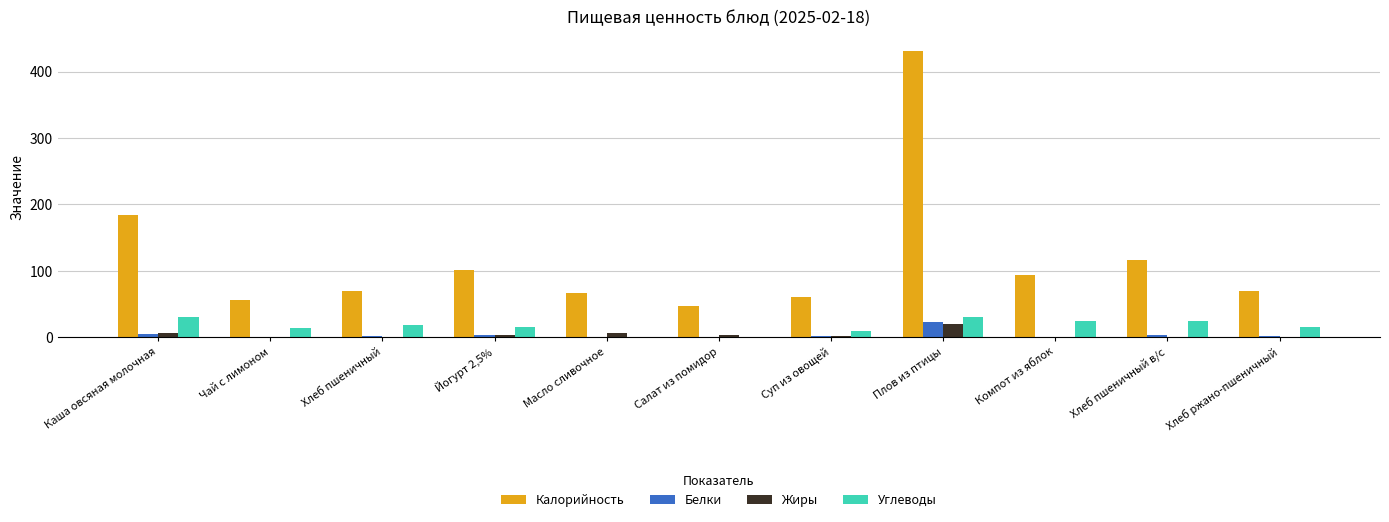

What is the highest value of the Белки series?

23.2